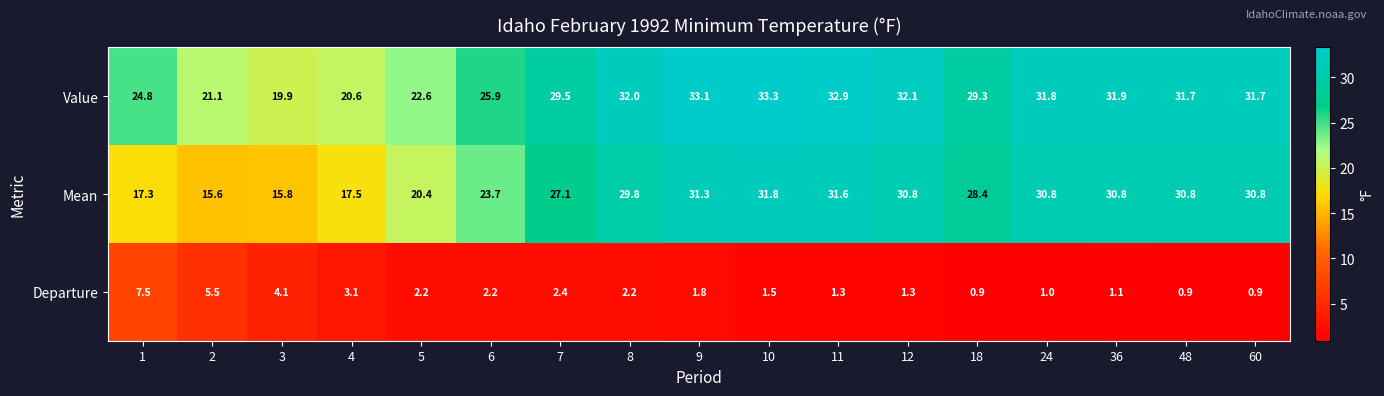

What is the highest value of the Departure series?

7.5